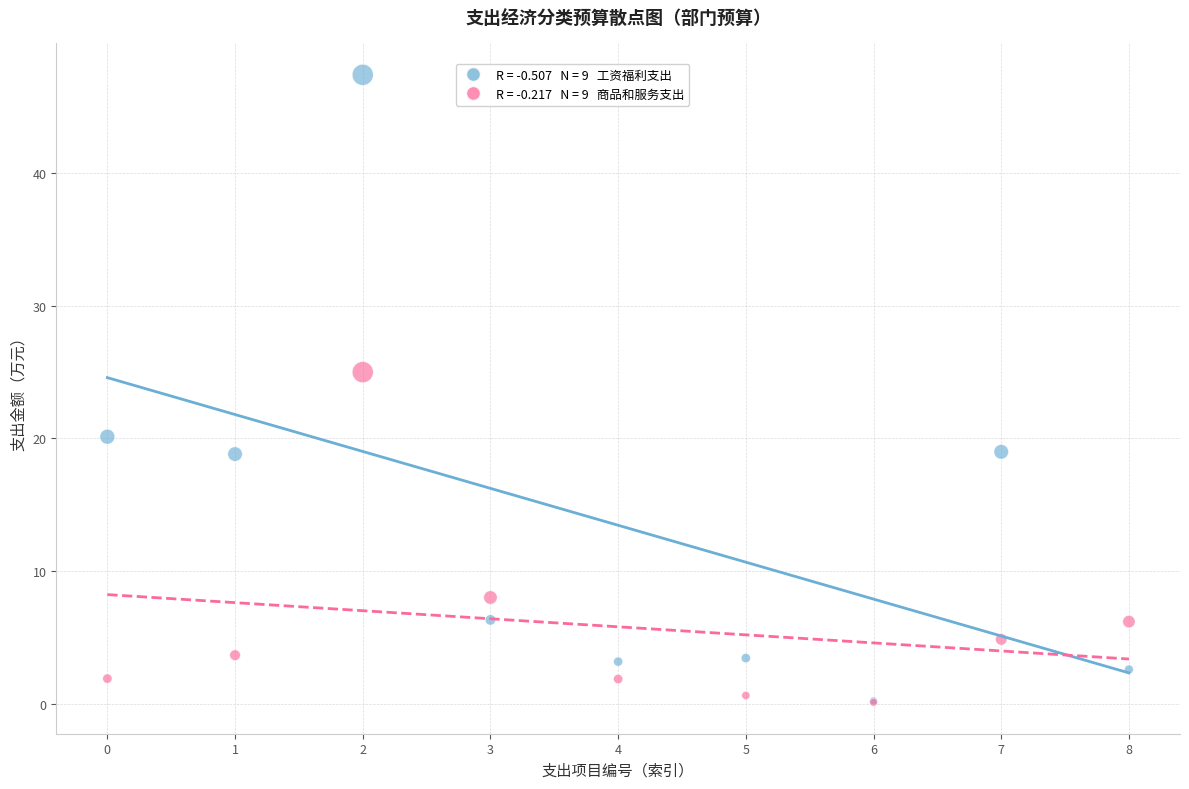

Across all series, what Y value is closest to 23?

25.0